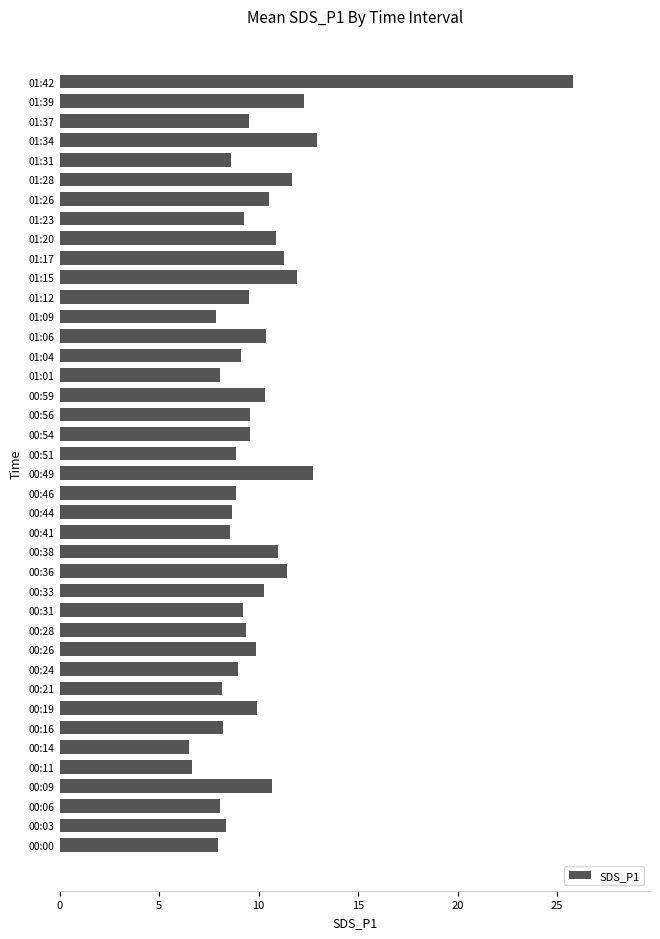

What is the maximum value shown in the chart?

25.8